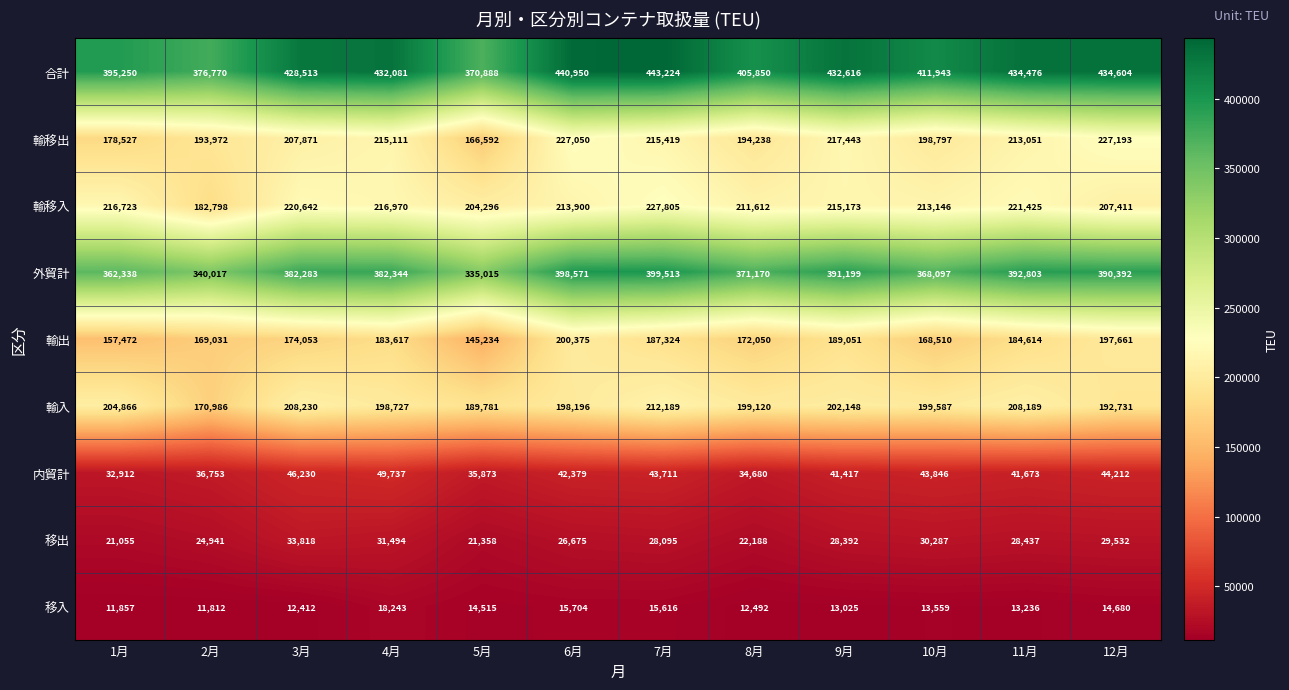

Which series has the largest total across all categories?

合計